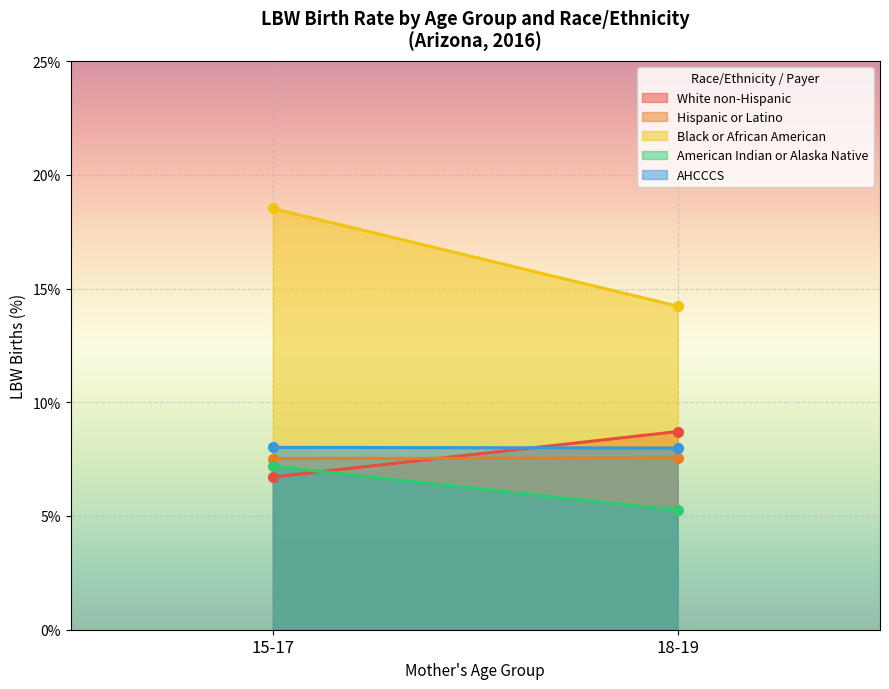

What position from the right is 18-19?

1